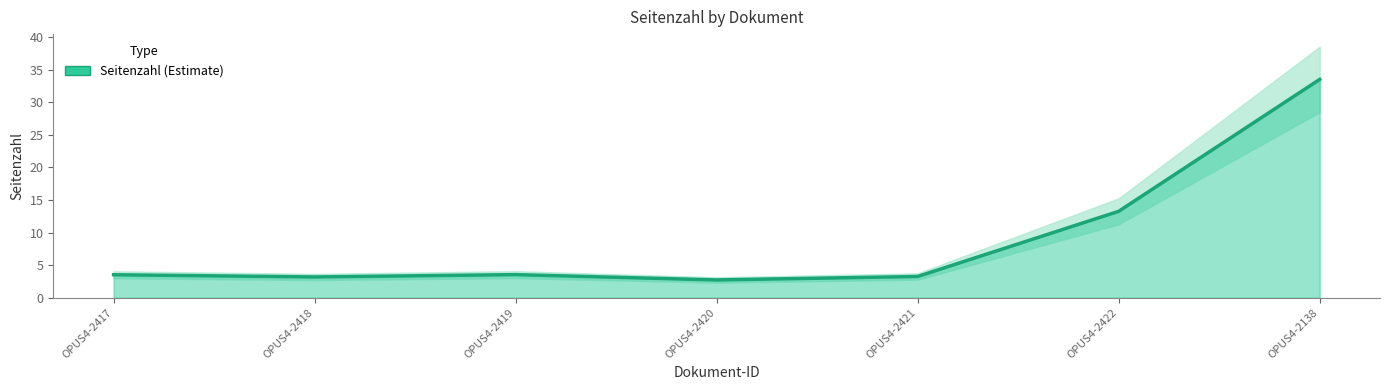

What is the label of the 2nd point from the left?

OPUS4-2418